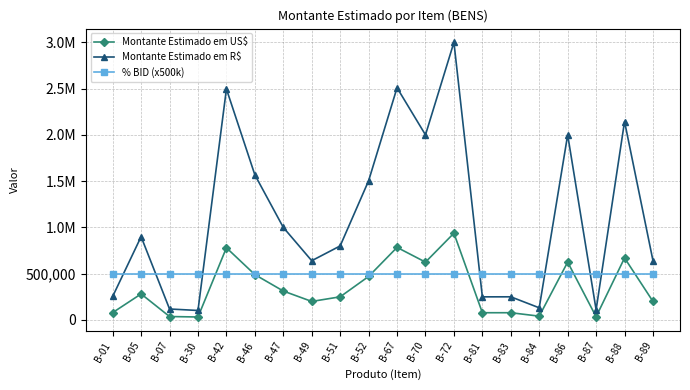

What is the spread (max minus min) of values at B-05?

618750.0